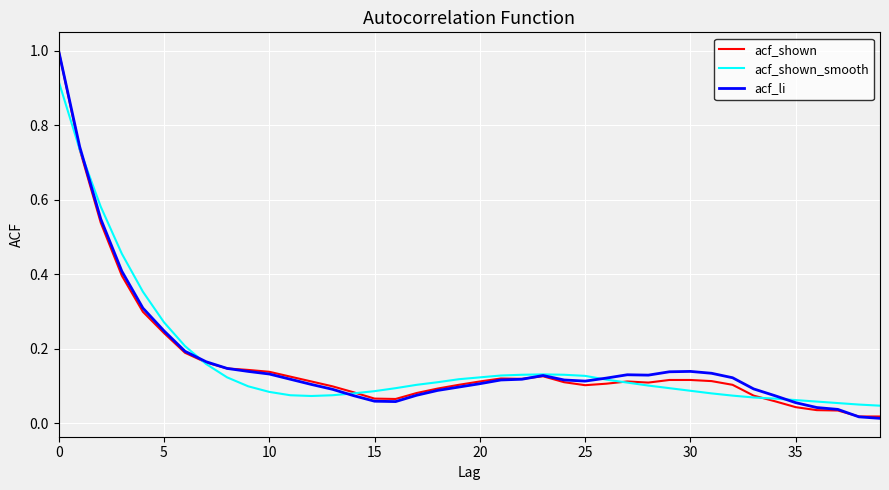

After their last crossing, which series has the higher values: acf_shown or acf_shown_smooth?

acf_shown_smooth